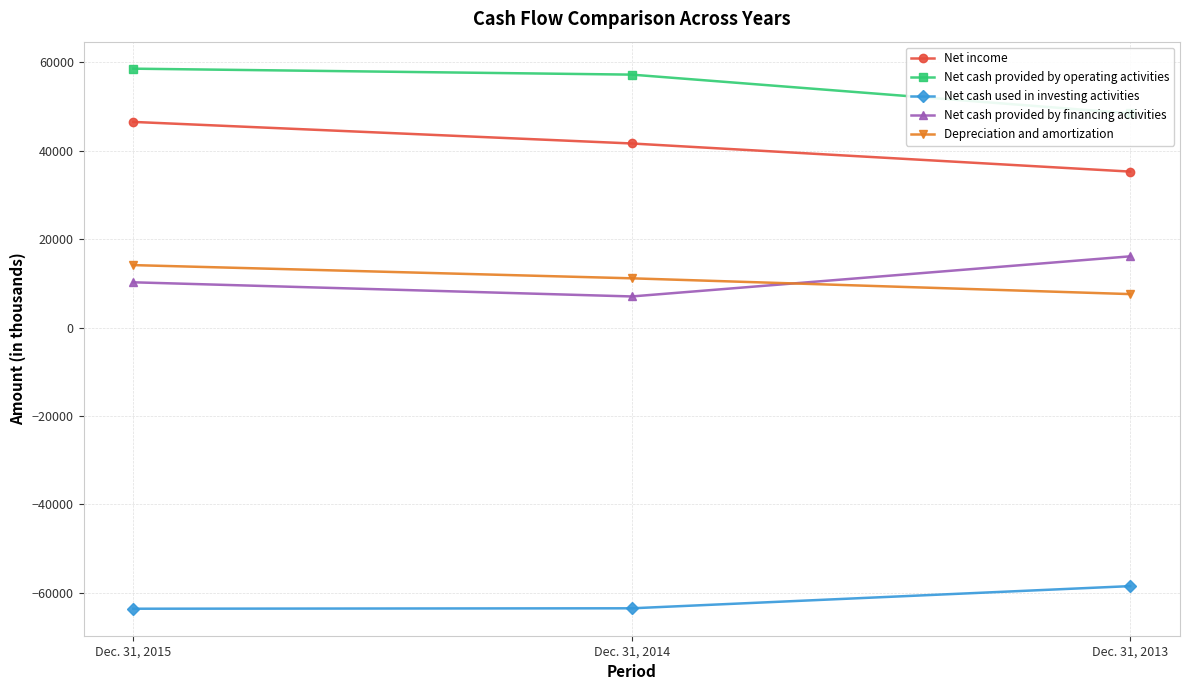

What is the total value across all series at Dec. 31, 2014?

53520